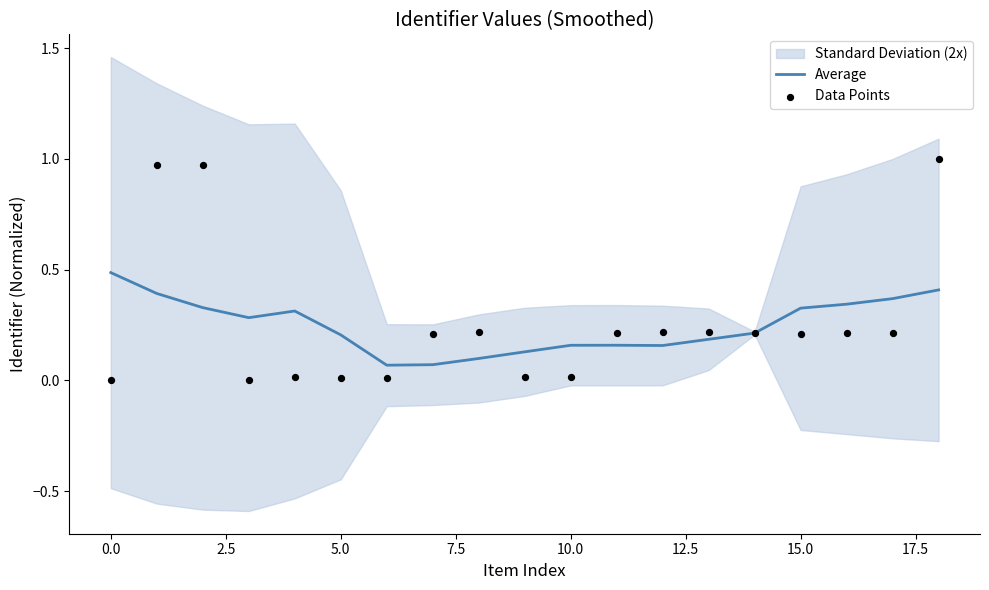

At how many categories does at least one series exceed 0?

19